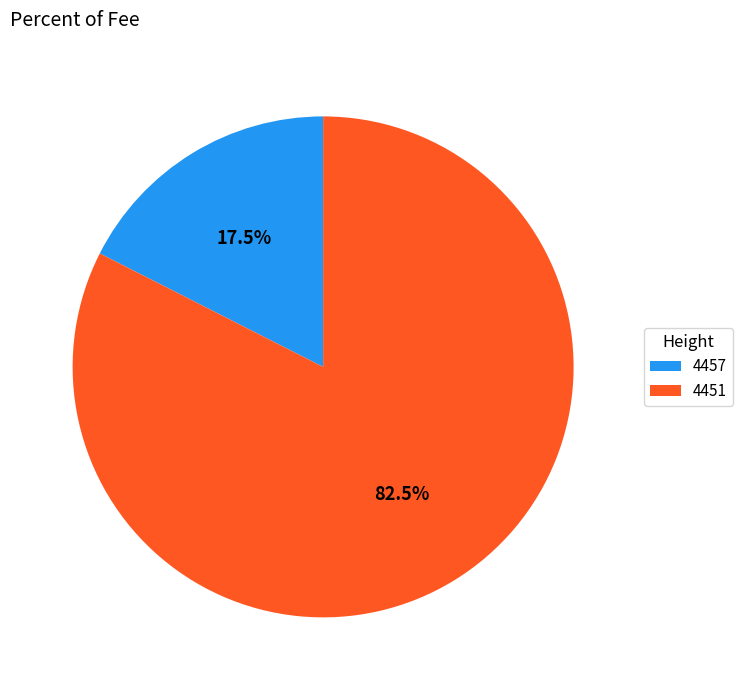

Count the number of slices in the pie.

2